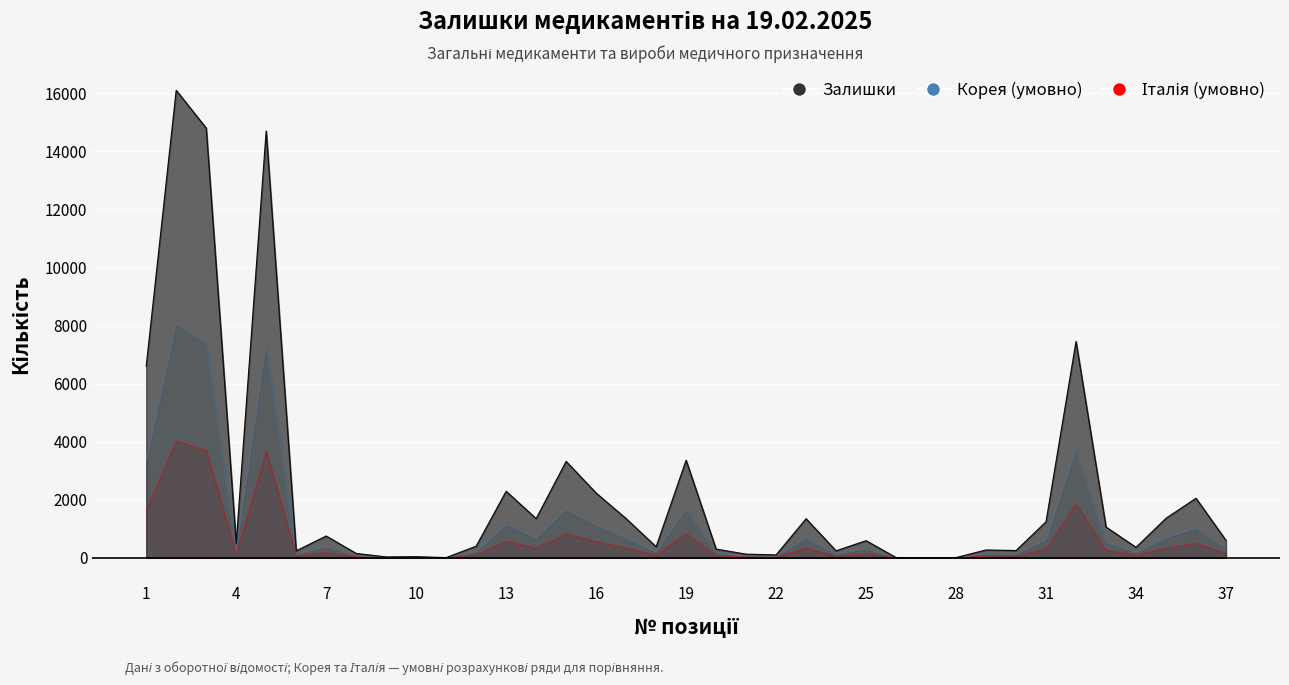

How many lines are shown in the chart?

3